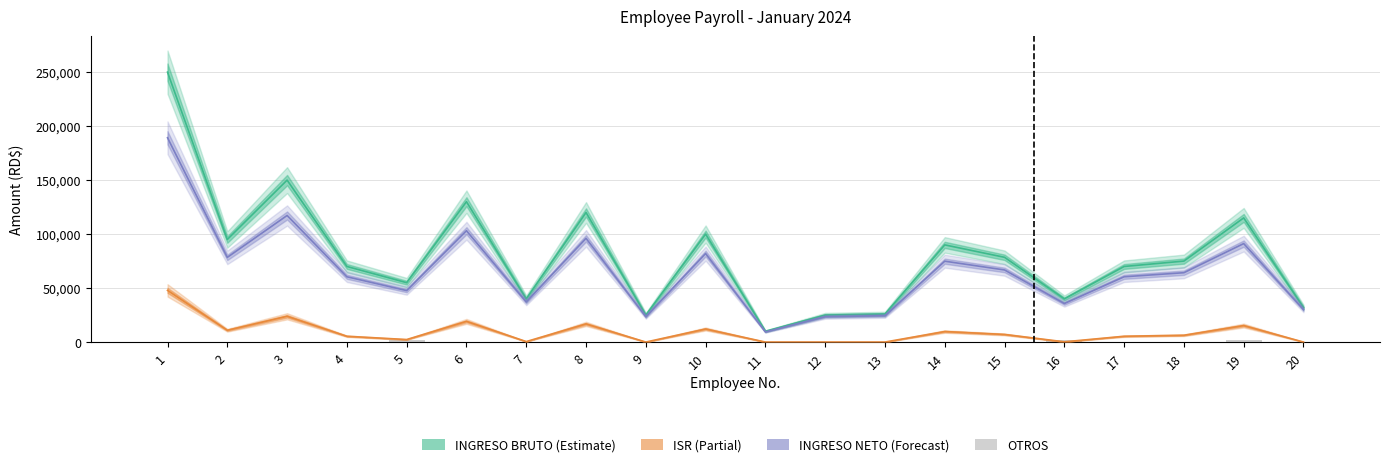

Between 9 and 15, which series saw the biggest shift?

INGRESO BRUTO